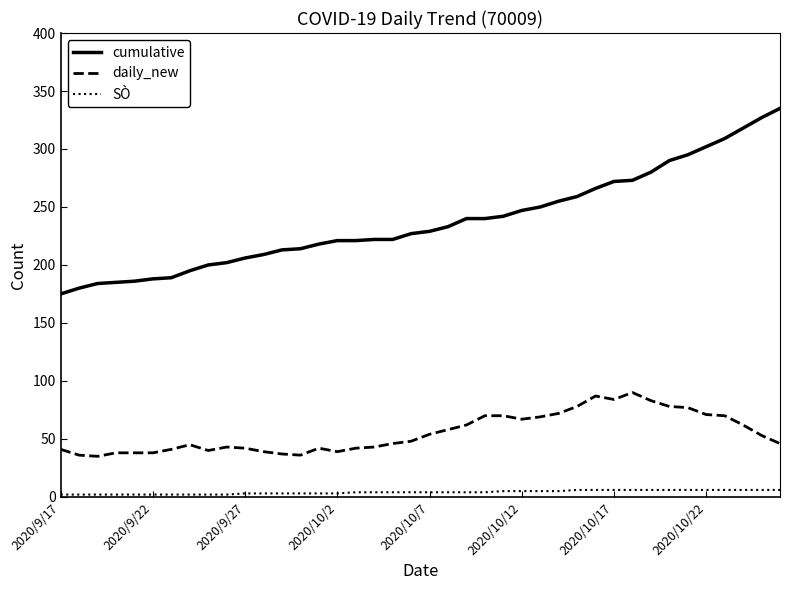

Which series has the largest total across all categories?

cumulative